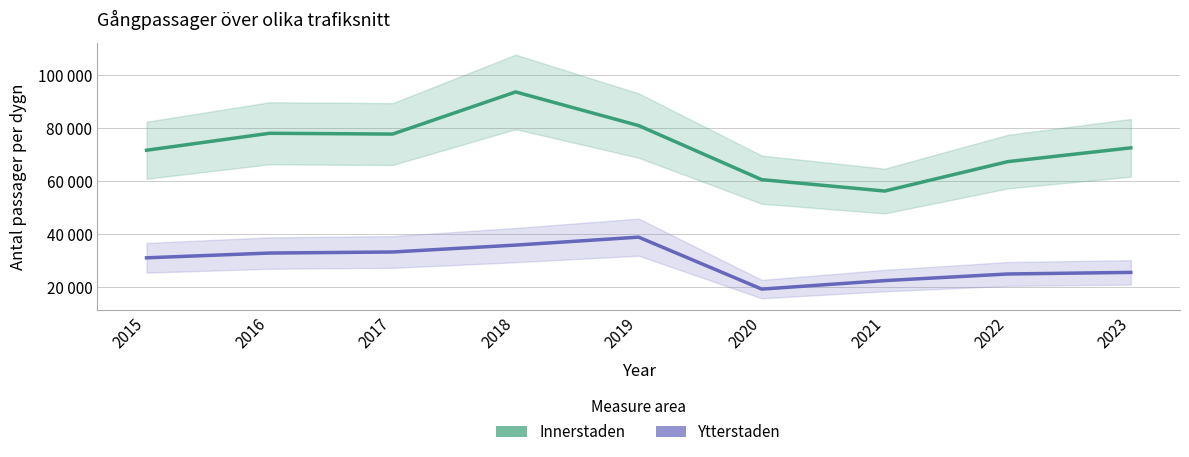

What is the highest value of the Ytterstaden series?

38900